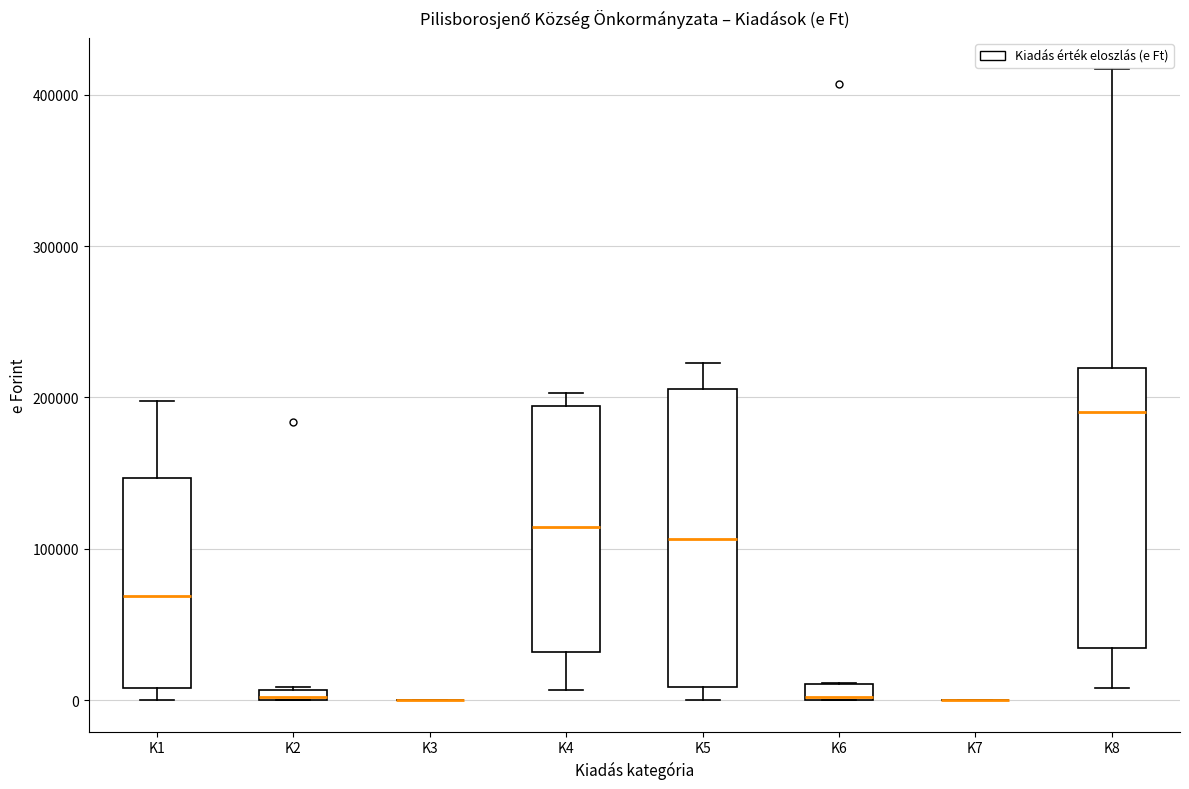

Which box is the tallest, from its lower edge to its upper edge?

K5